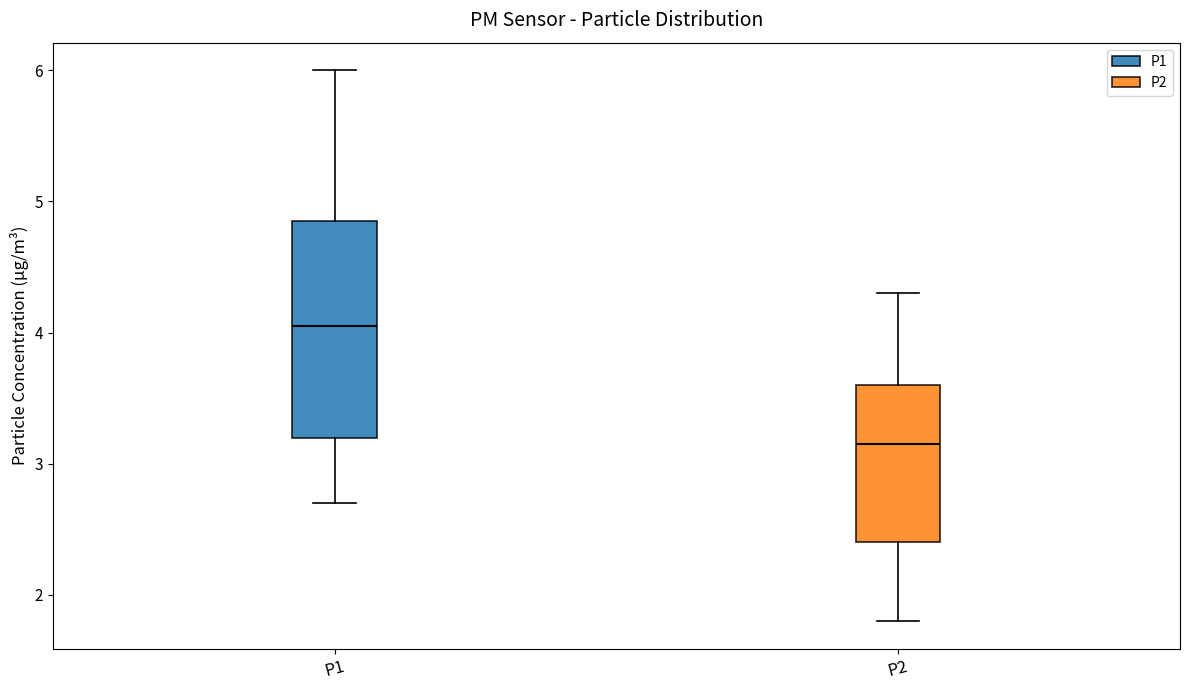

Which box's median line is the lowest?

P2